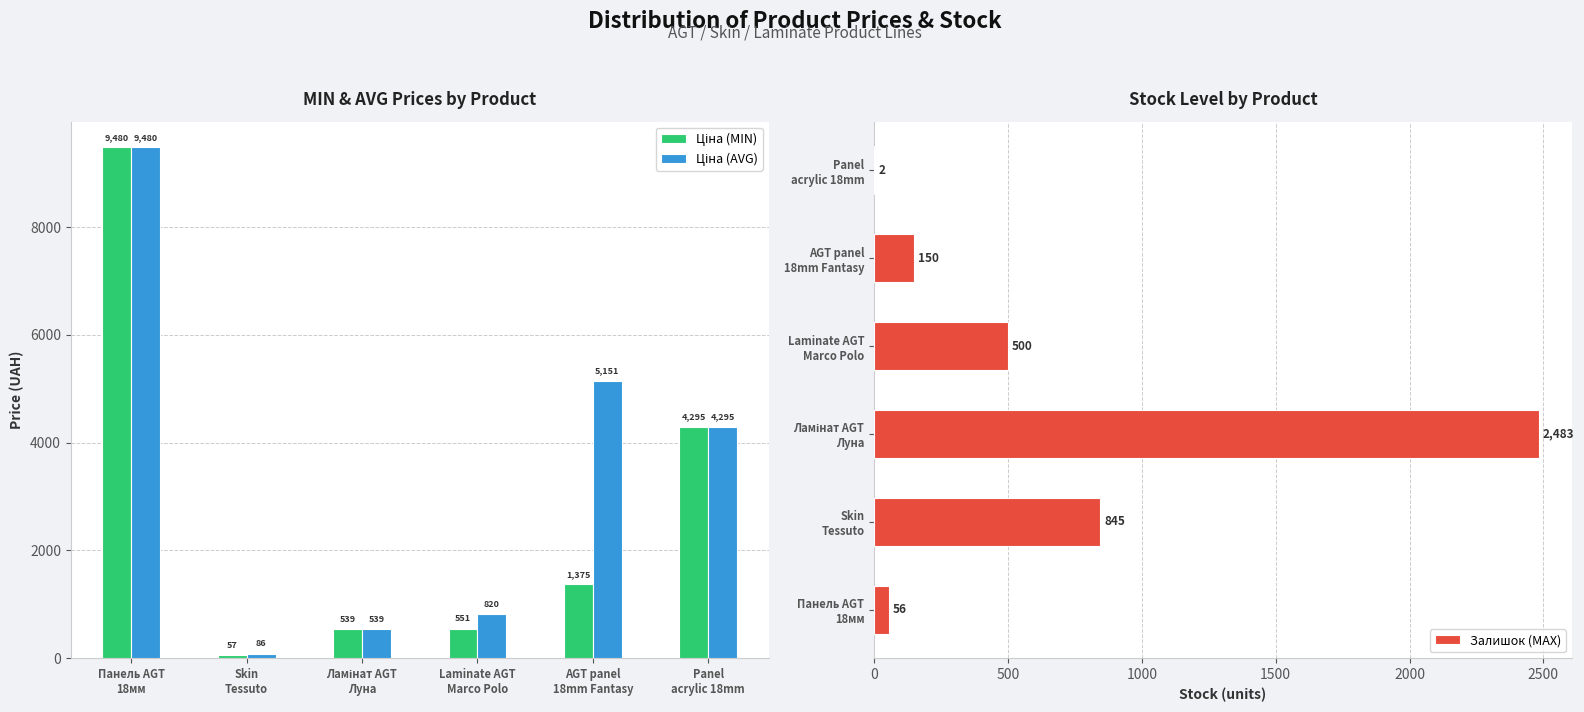

What is the total value across all series at Skin
Tessuto?

987.6